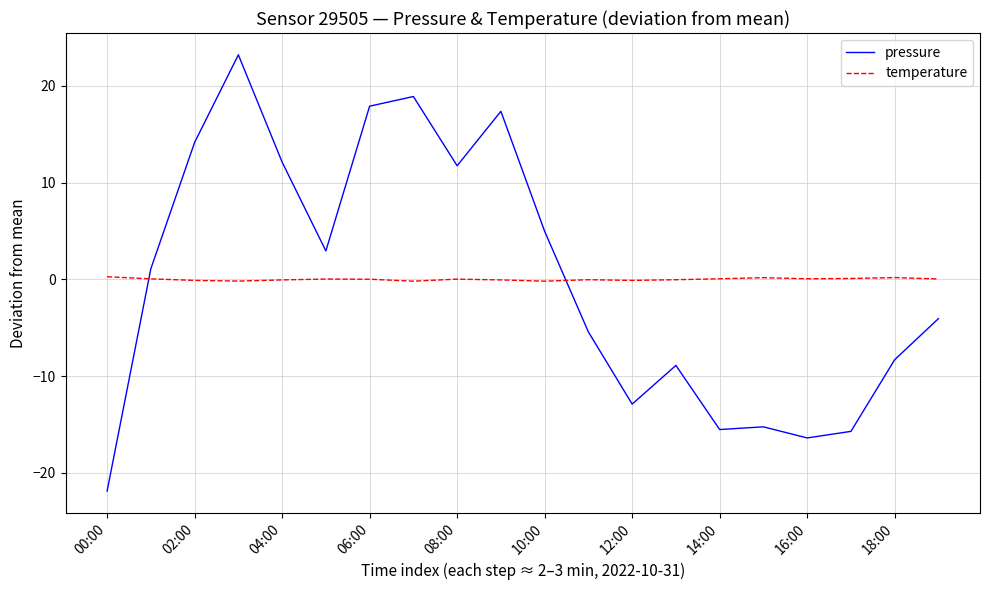

True or false: temperature and pressure intersect in this chart.

True